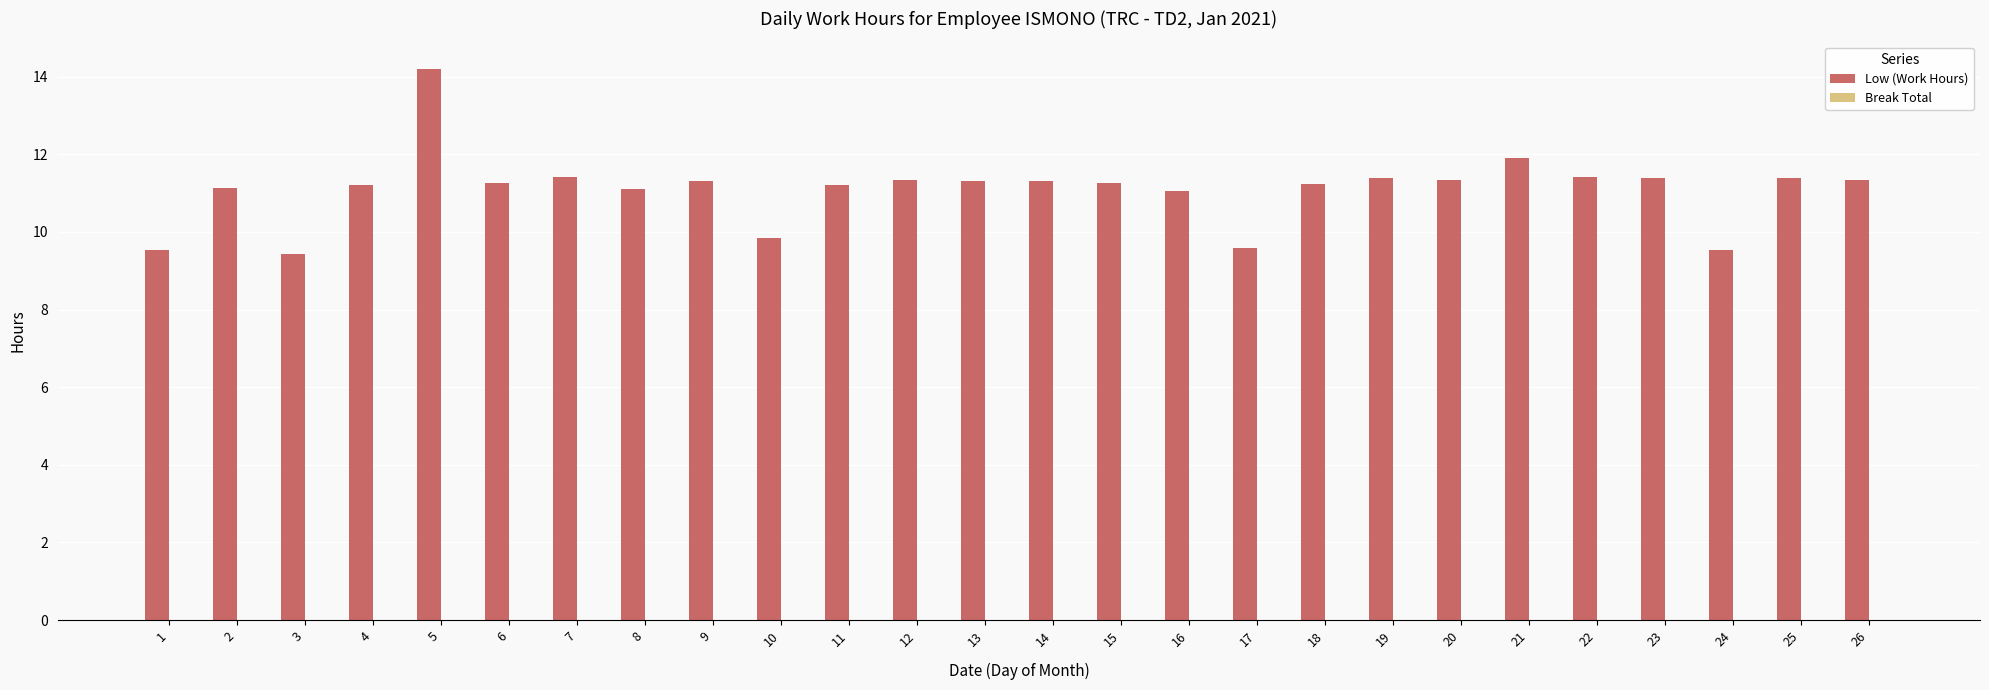

Does the chart contain any negative values?

No